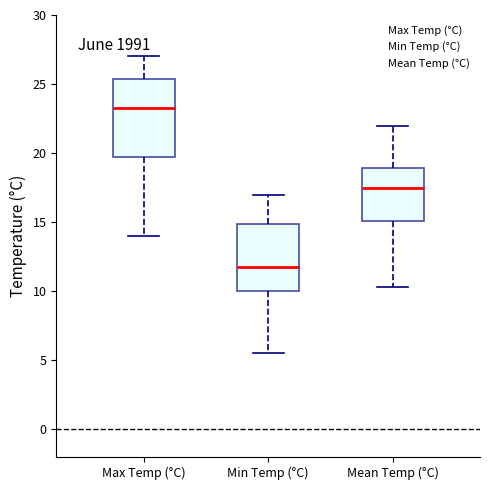

Where does the median line of the box for Max Temp (°C) sit on the y-axis? The values are not printed on the chart, so give them approximately, as read against the axis.

23.5